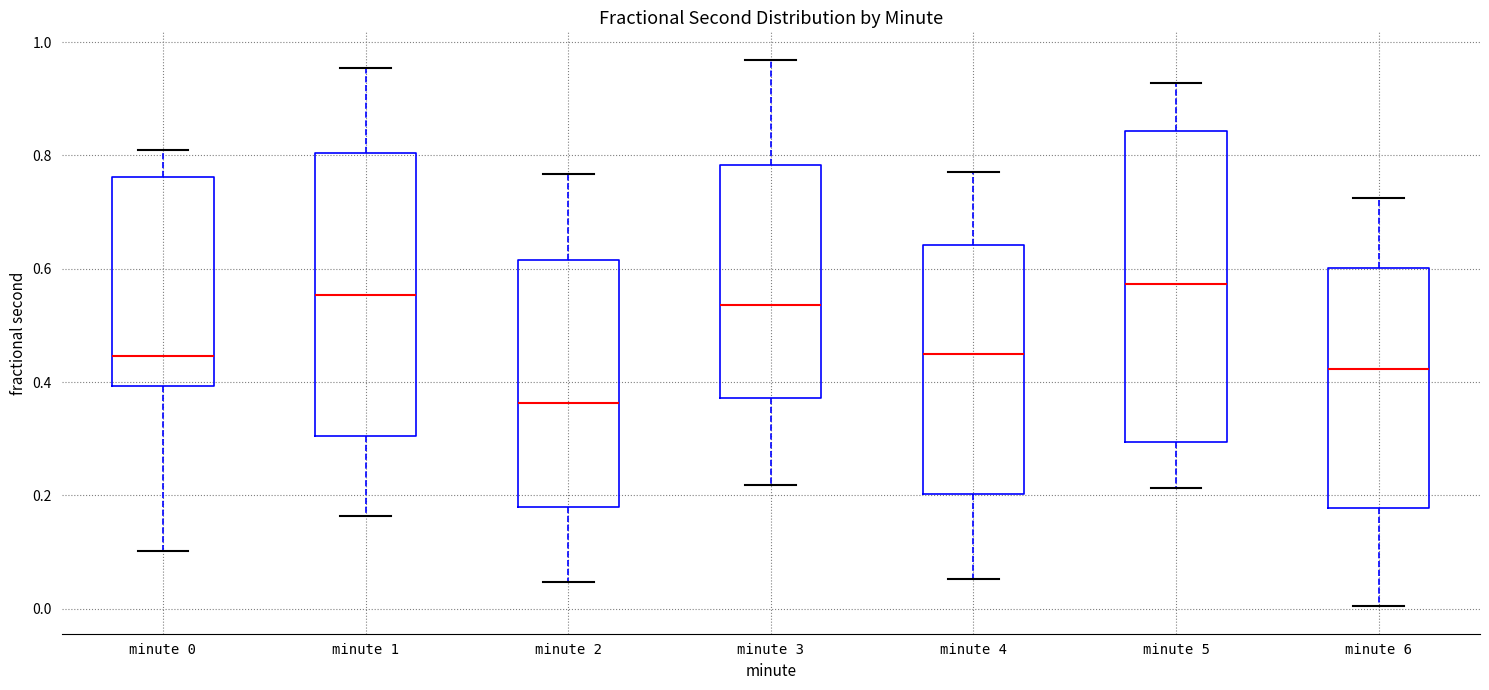

Which box is the tallest, from its lower edge to its upper edge?

minute 5